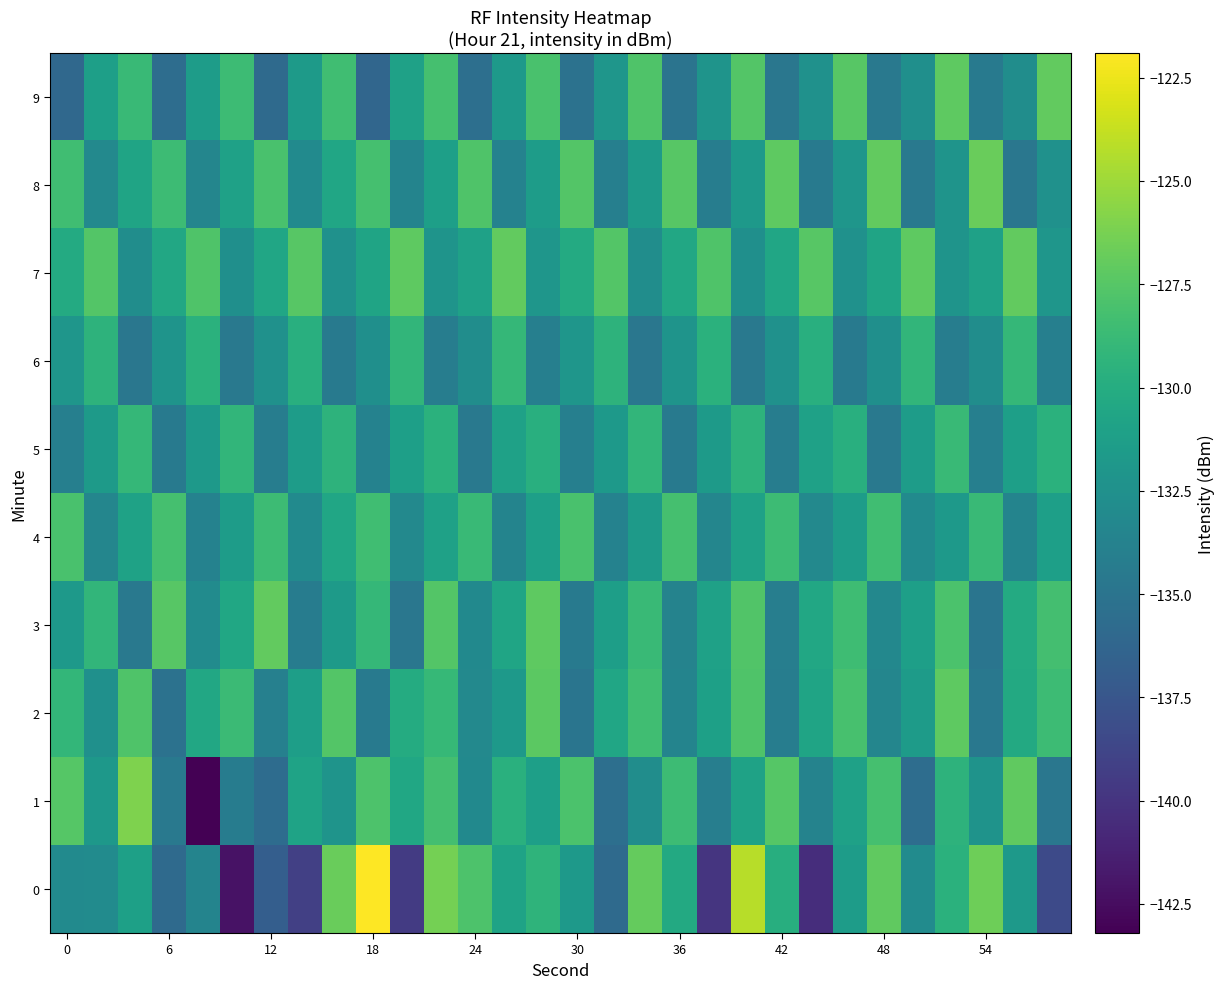

How many distinct data groups are displayed?

10